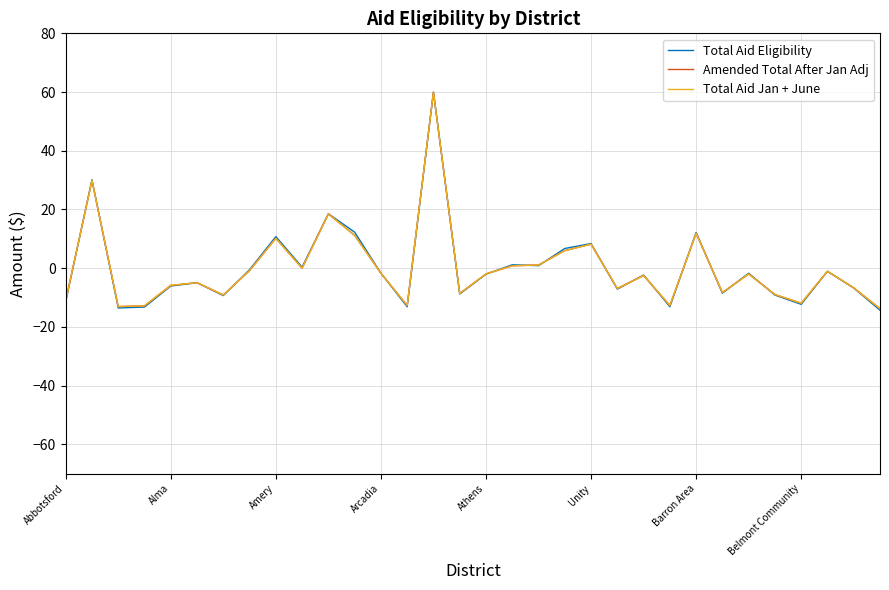

What is the maximum value for Amended Total After Jan Adj?

60.0